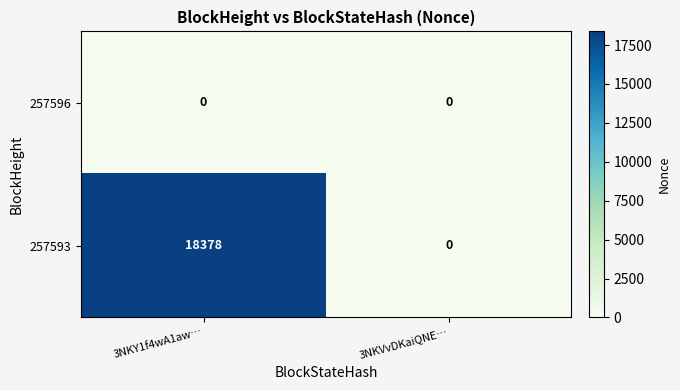

What is the difference between the highest and lowest values at 3NKY1f4wA1aw…?

18378